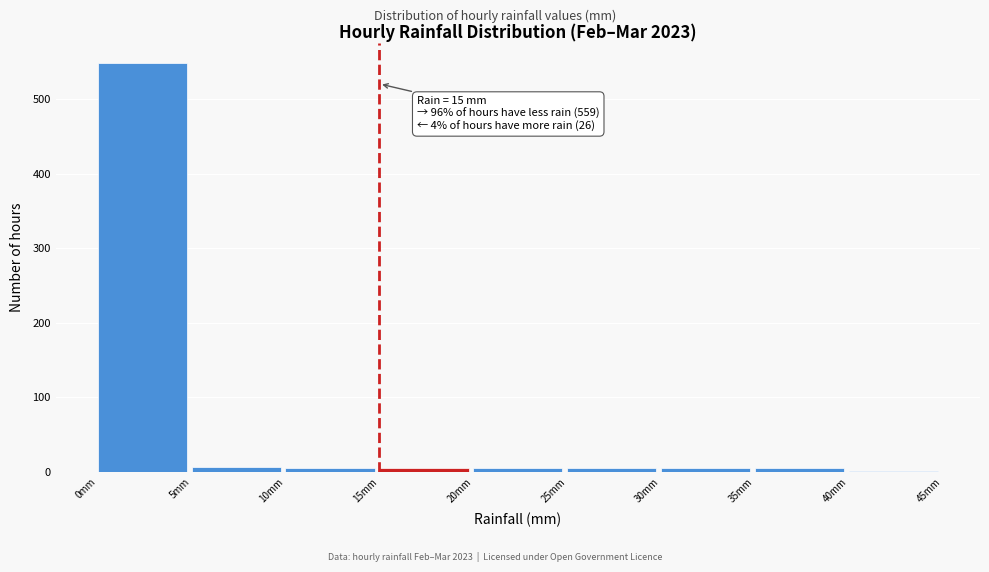

Over which range of the x-axis is the bar tallest?

0 to 5